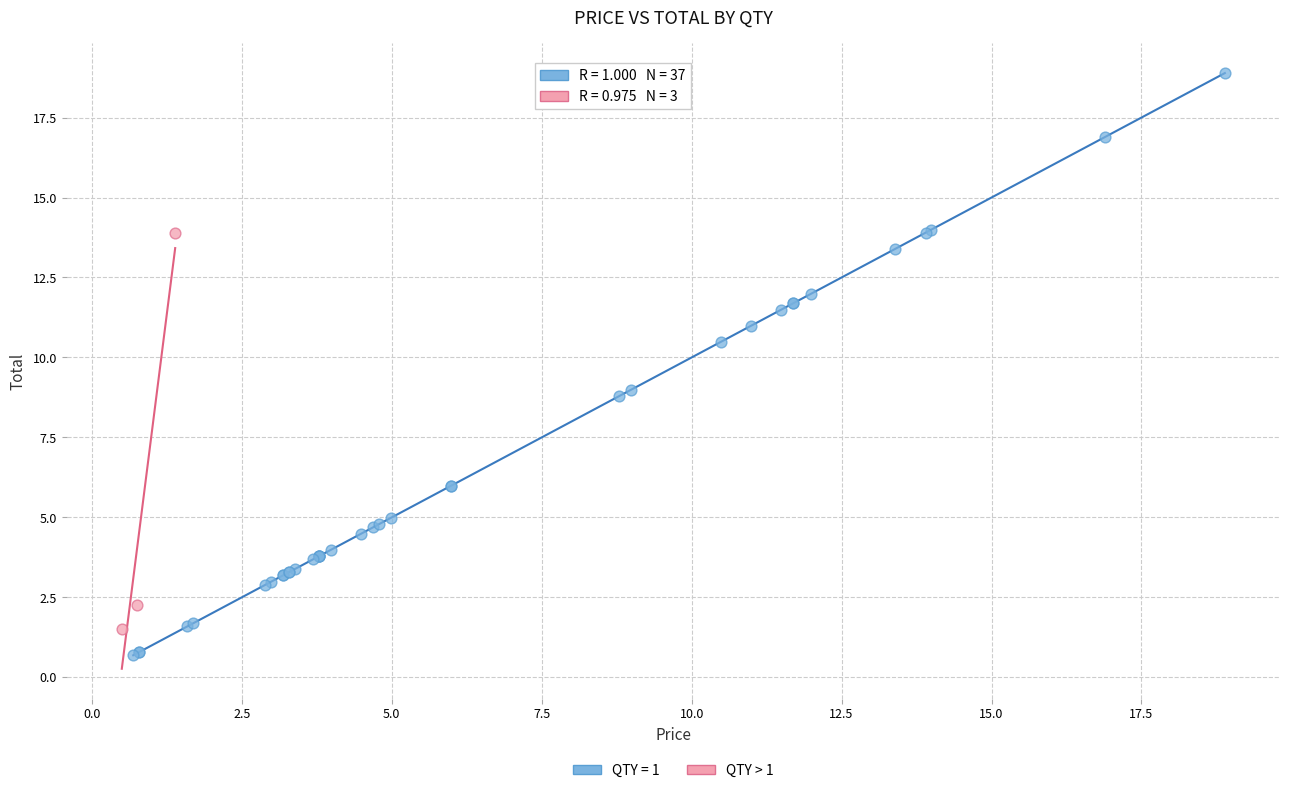

Which series reaches the maximum Y coordinate?

QTY = 1